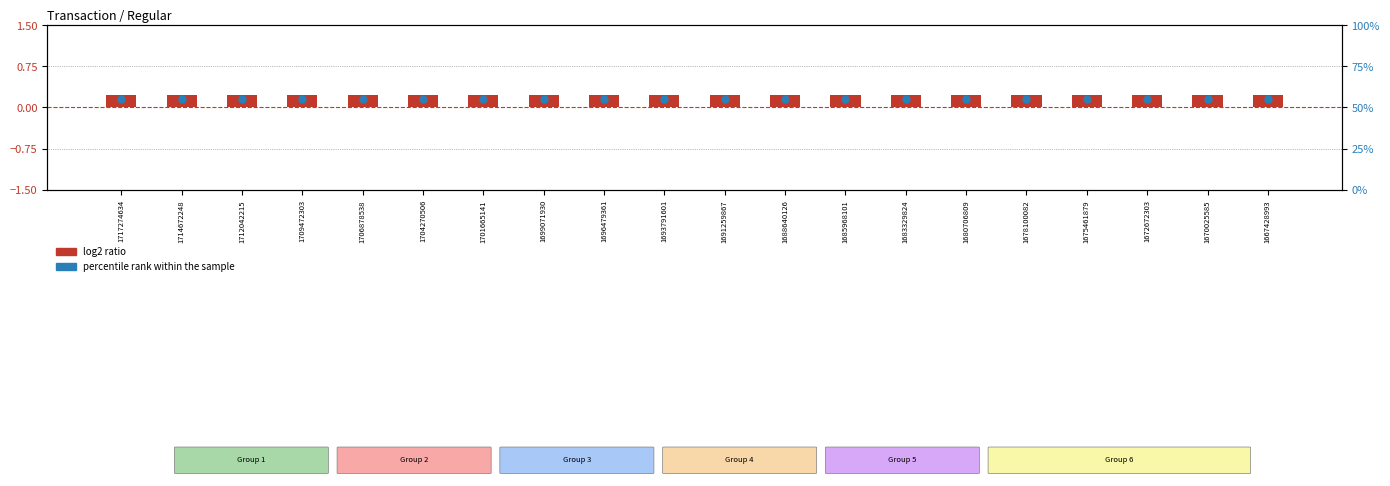

At how many categories does at least one series exceed 20?

20